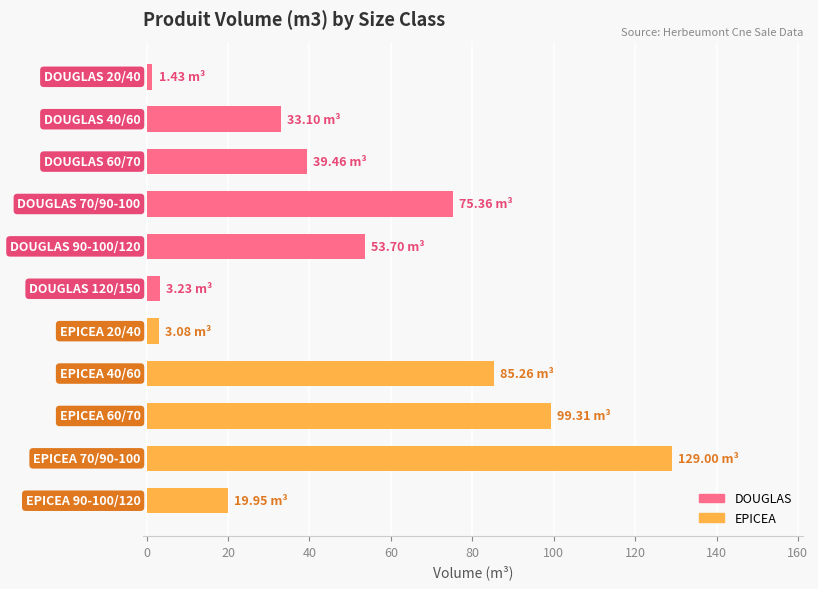

What is the sum of all values?

542.9